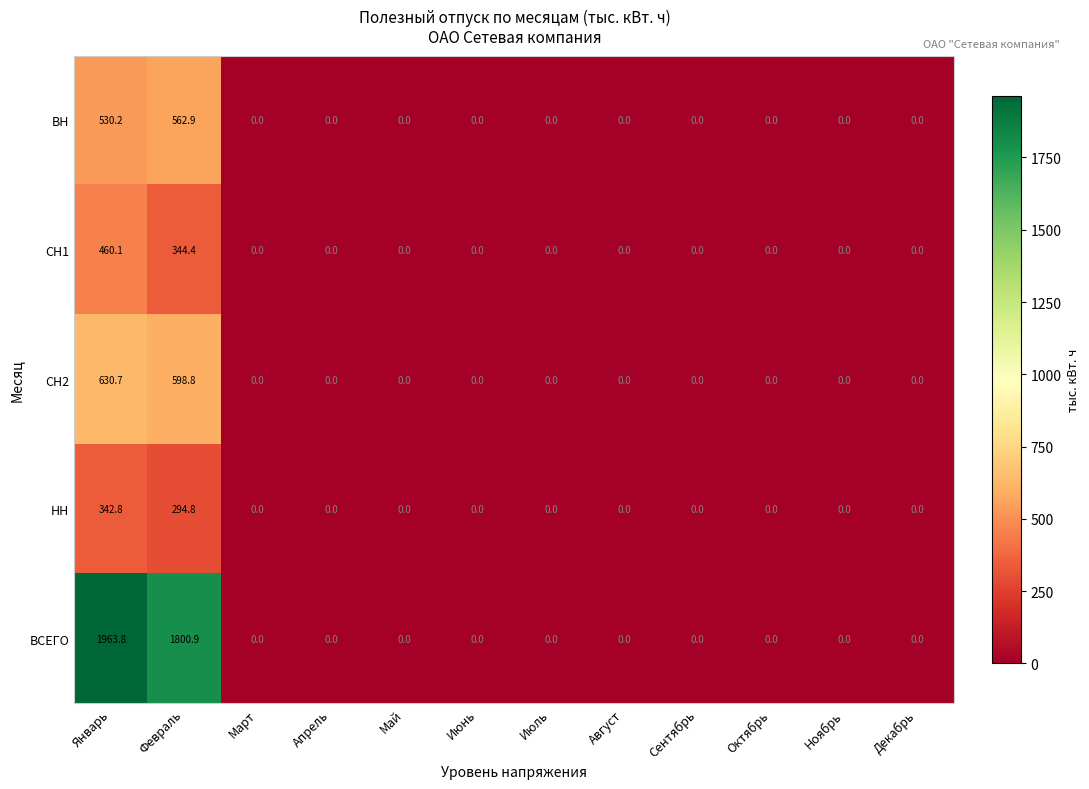

The value of НН at Декабрь is 0.0. True or false?

True